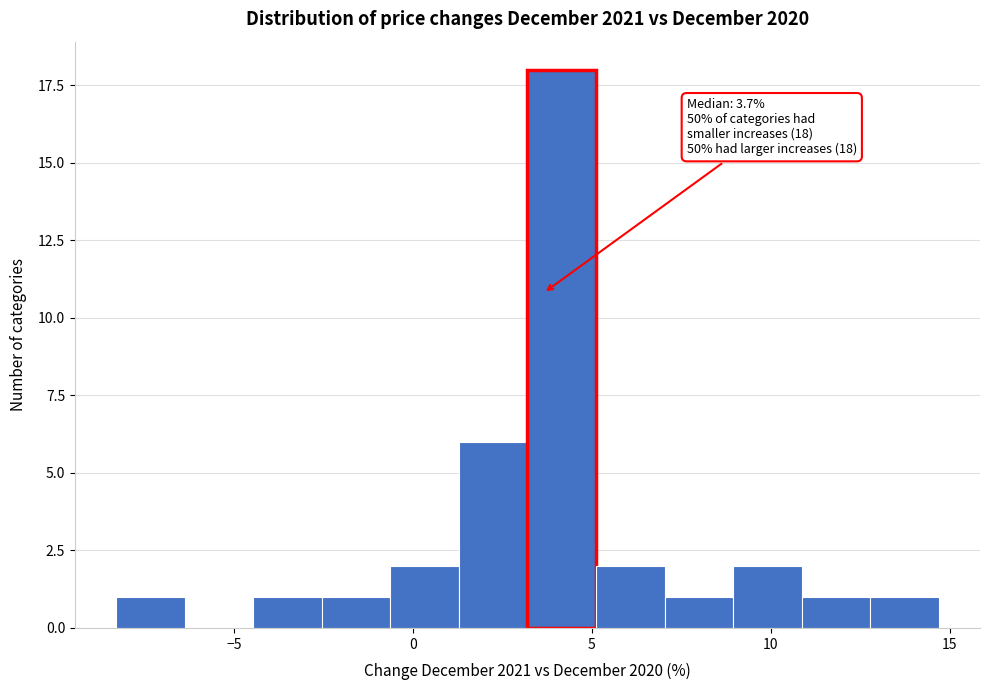

Around what value on the x-axis is the tallest bar? Give the approximate position of its centre, as read against the axis.

4.0